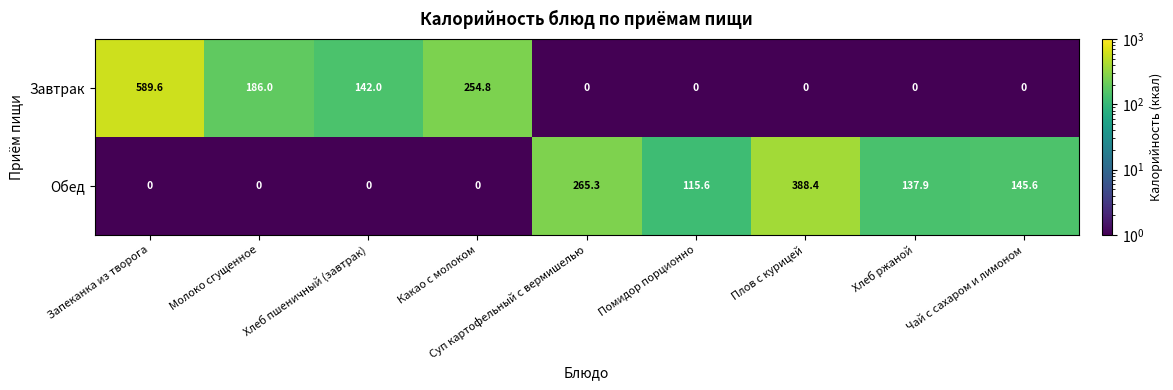

Which series changed the most between Плов с курицей and Чай с сахаром и лимоном?

Обед